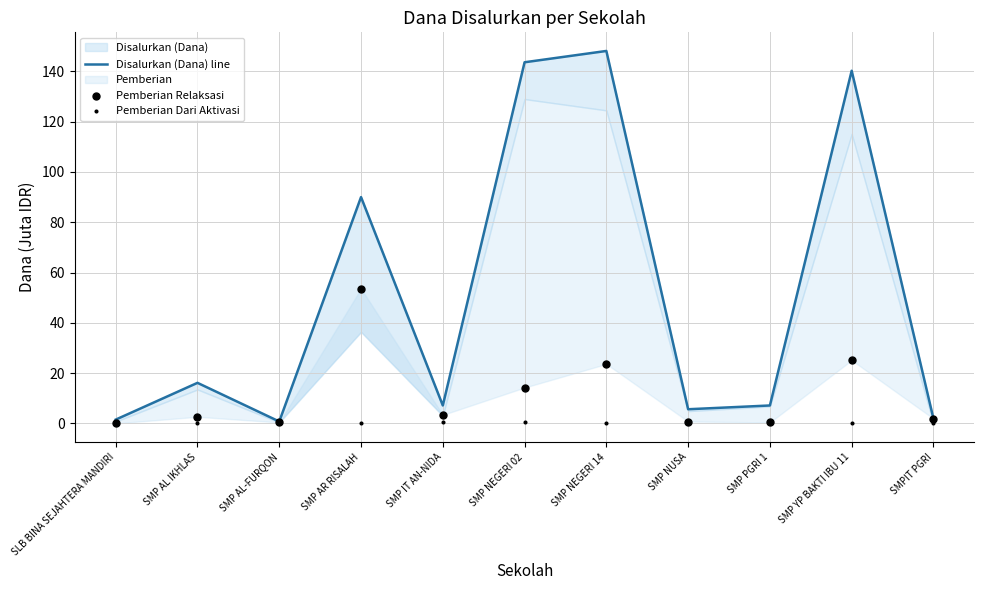

Which series has the largest total across all categories?

Disalurkan (Dana) line